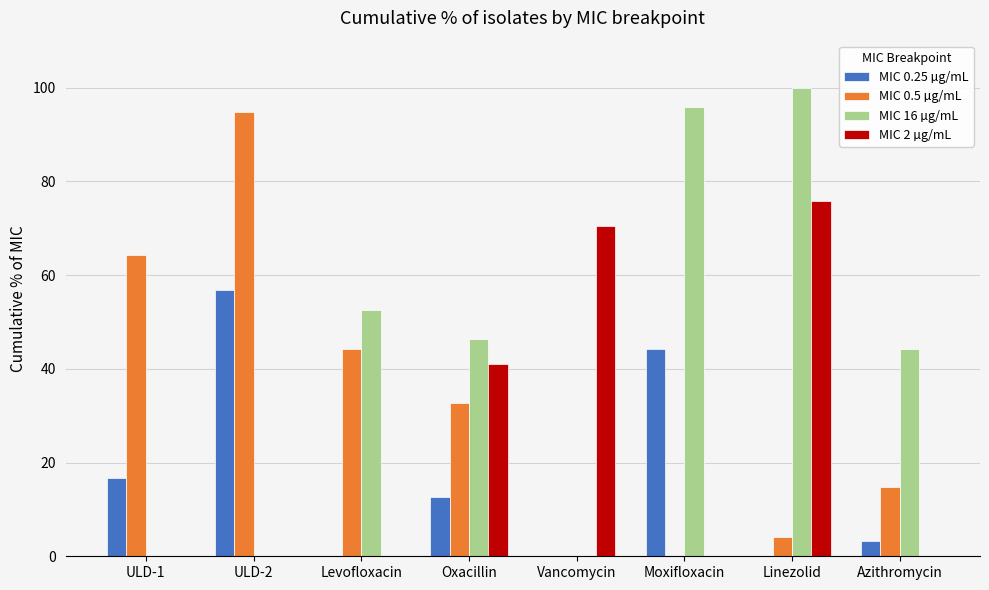

How many groups of bars are there?

8